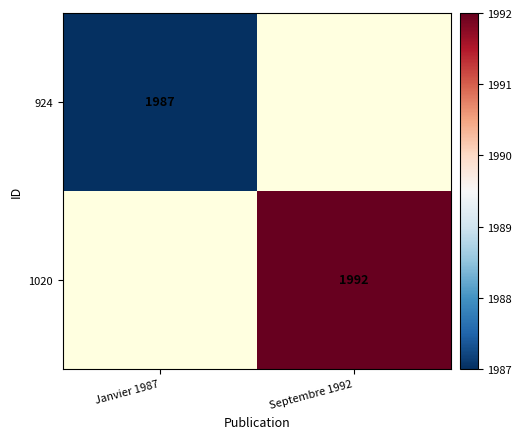

Is the value of 1020 at Septembre 1992 greater than the value of 924 at Janvier 1987?

Yes